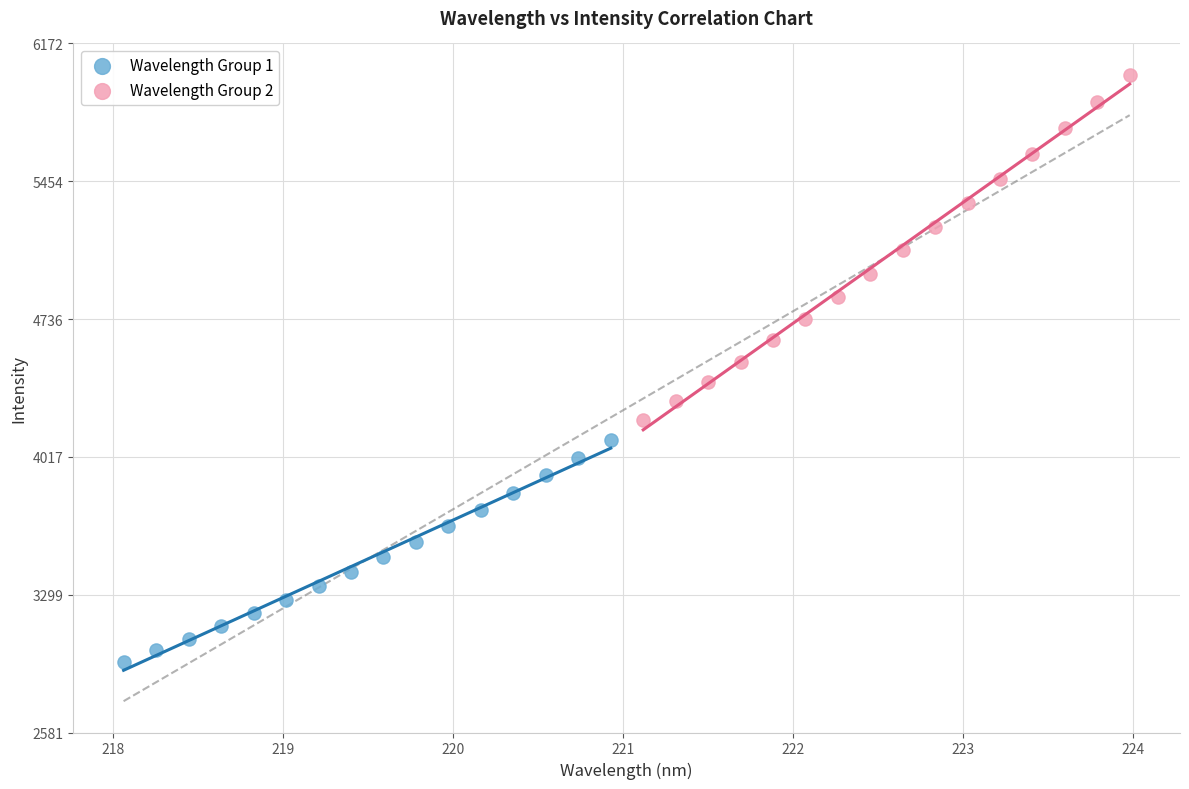

What are all the series names shown in the legend?

Wavelength Group 1, Wavelength Group 2